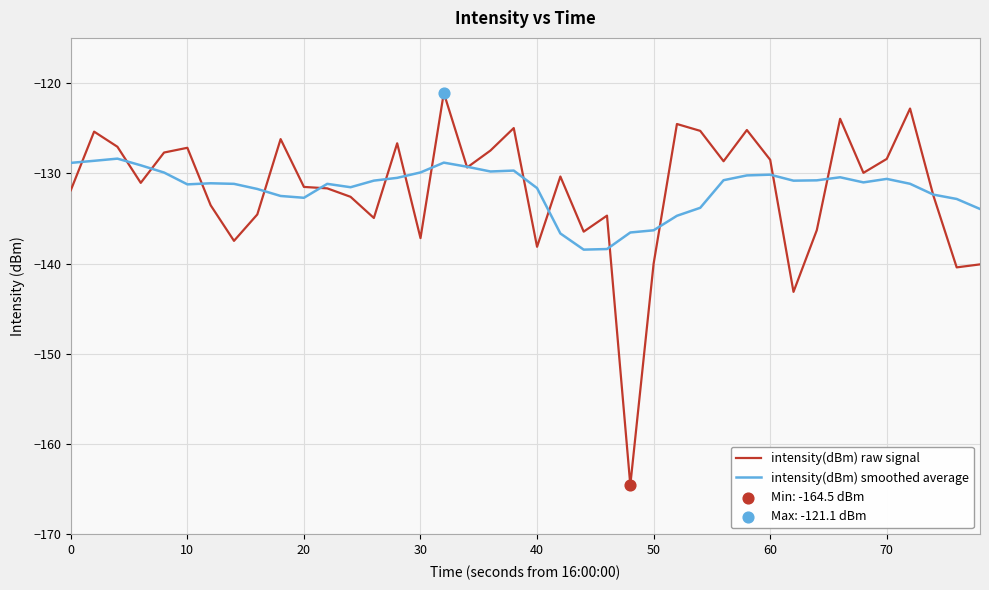

Which series has the widest spread of values?

intensity(dBm) raw signal